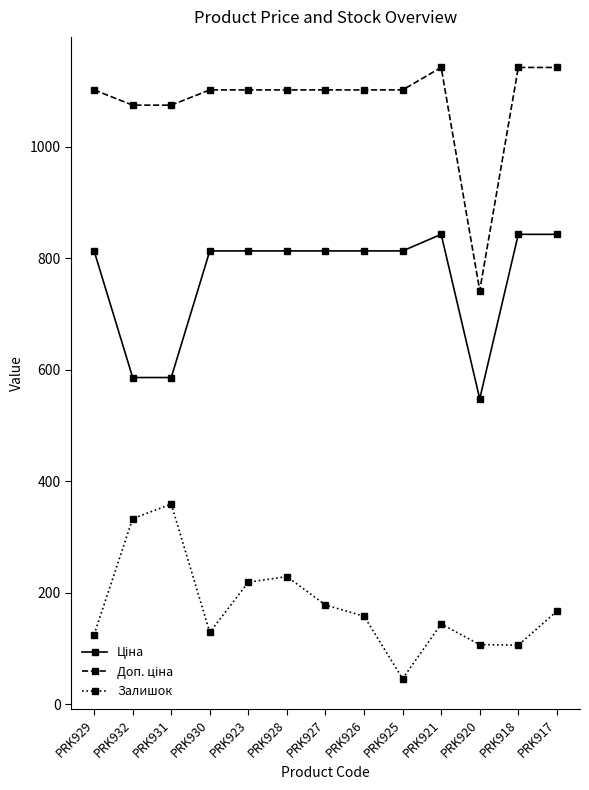

At how many categories does at least one series exceed 201?

13